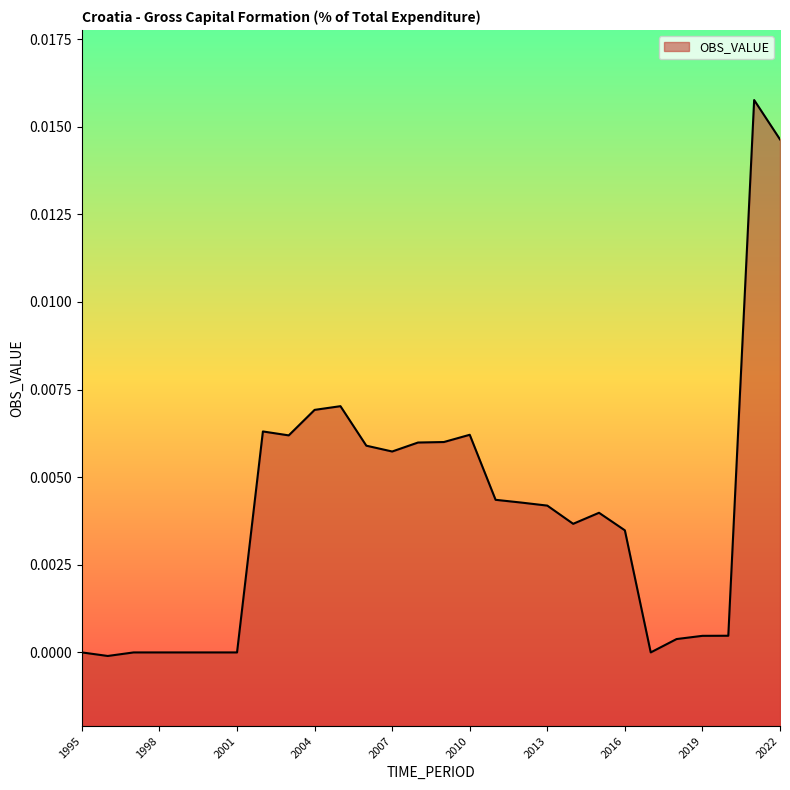

The value at 2007 is 0.0. True or false?

False